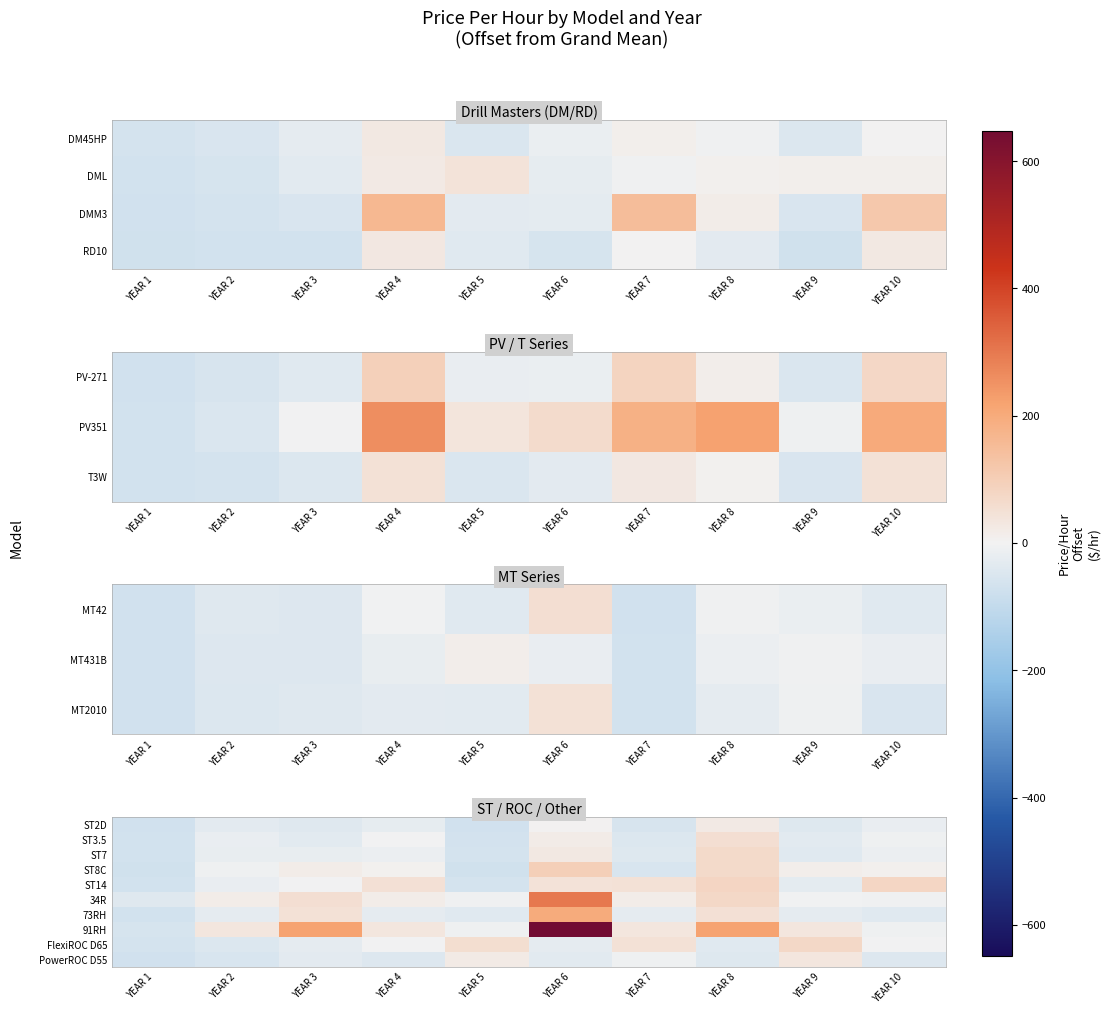

Which has a higher value, YEAR 2 or YEAR 6?

YEAR 6